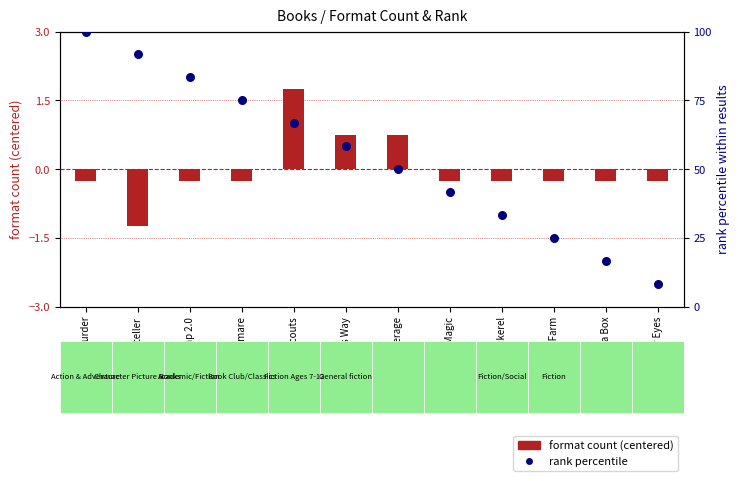

Which series has the largest total across all categories?

rank percentile